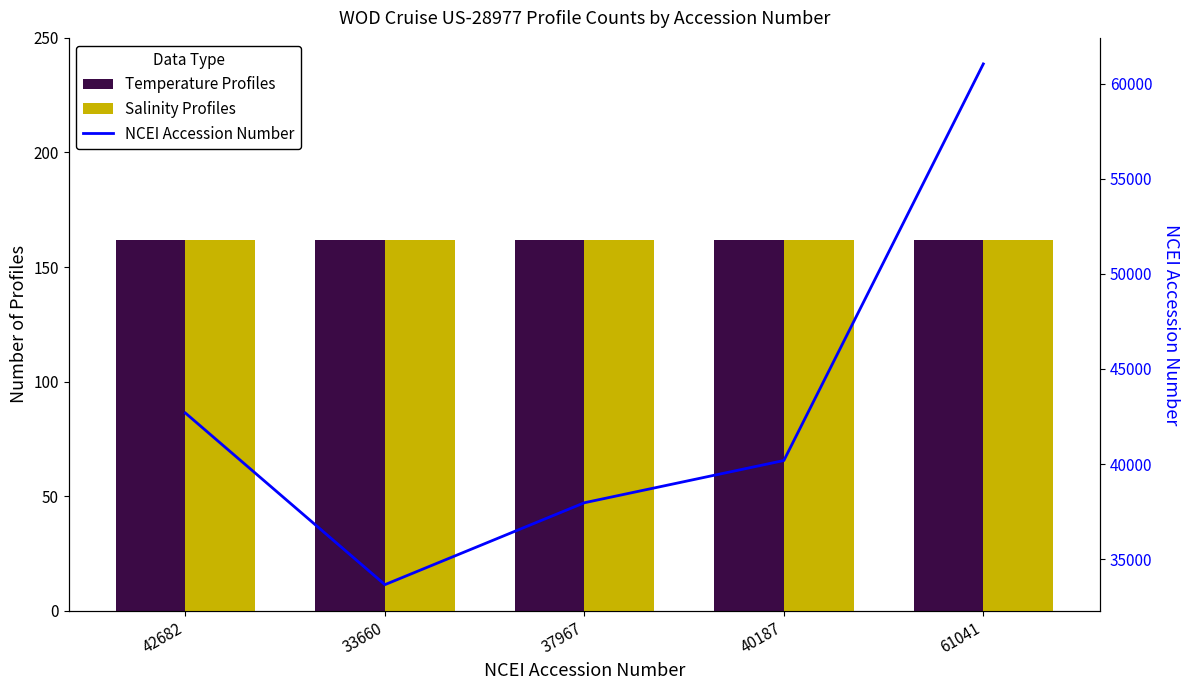

At how many categories does at least one series exceed 13966?

5